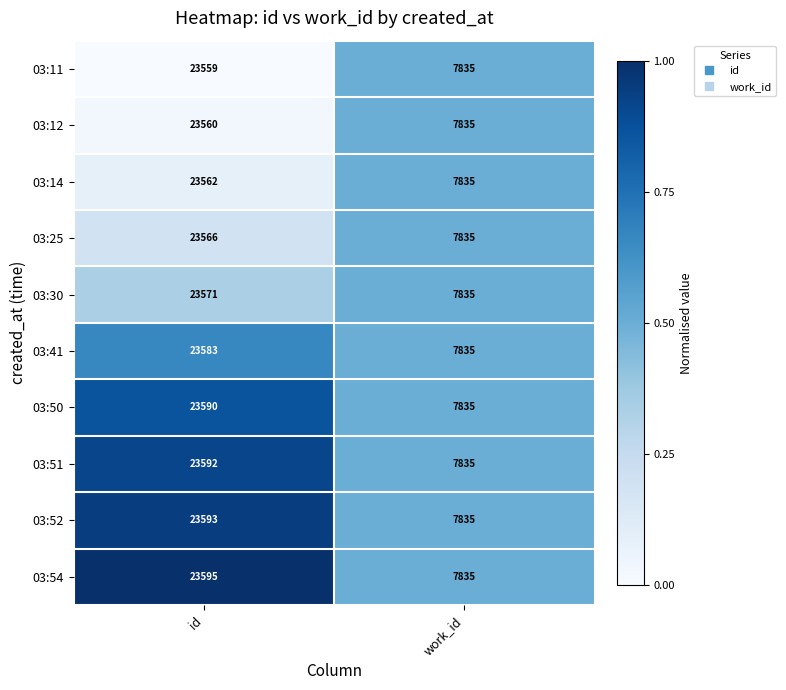

At which category does the chart reach its minimum across all series?

work_id